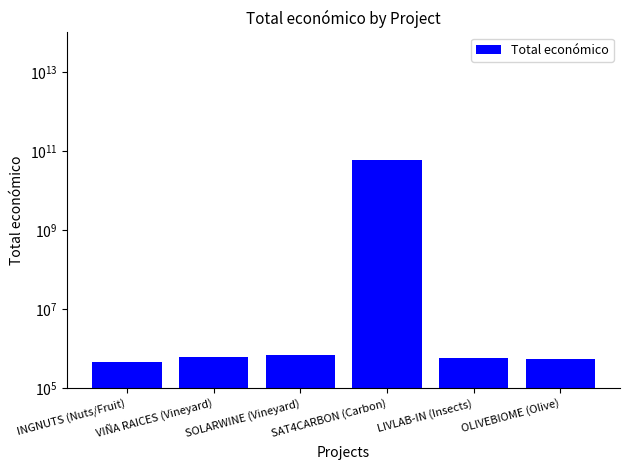

At which category does the chart reach its minimum across all series?

INGNUTS (Nuts/Fruit)